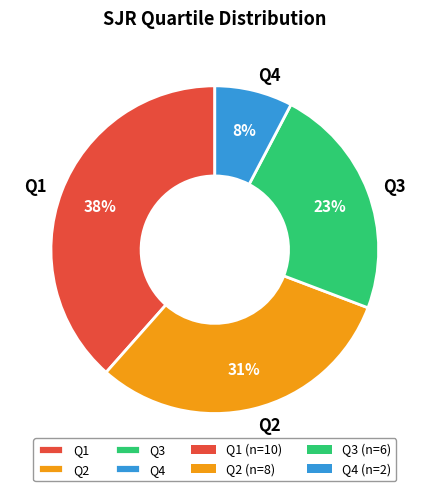

Is it true that Q2 is 31% of the pie?

True